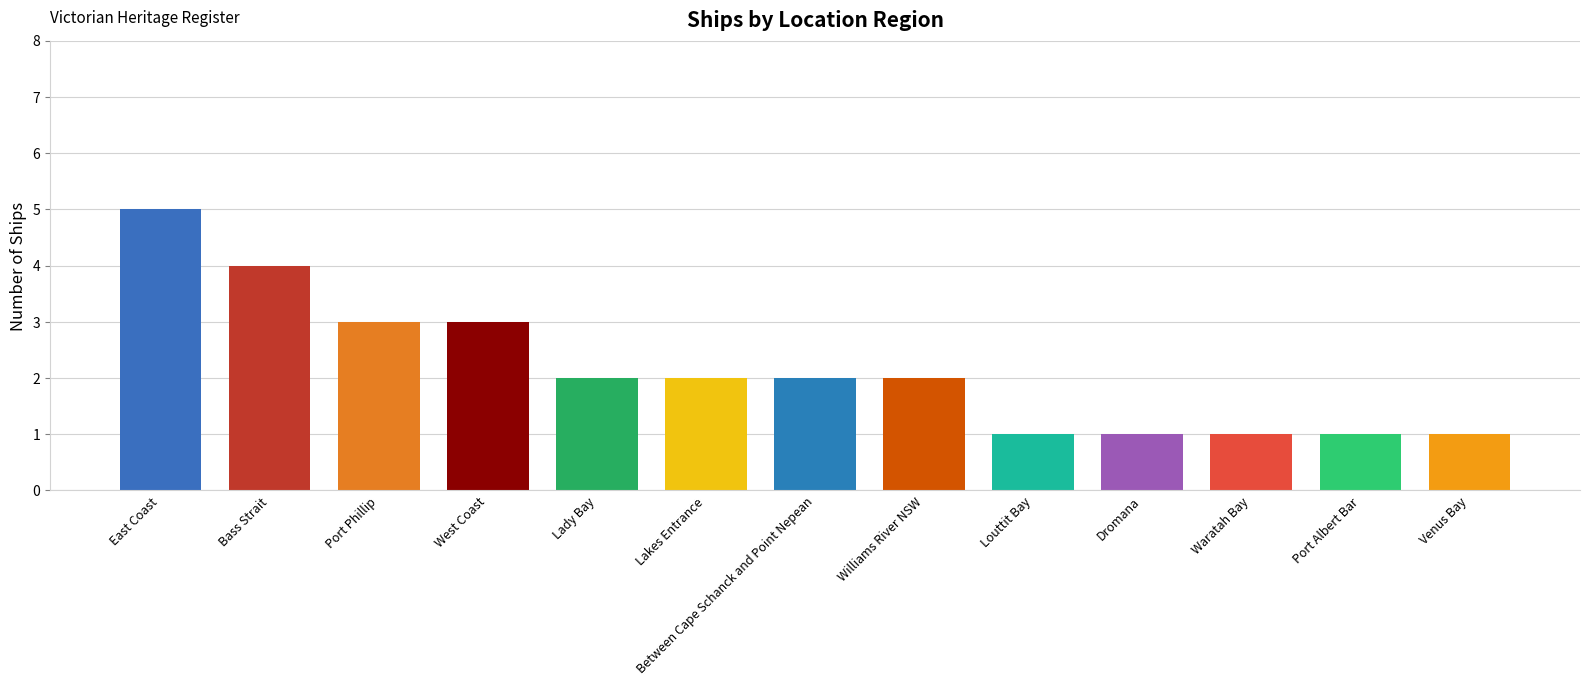

The value at Bass Strait is 1. True or false?

False